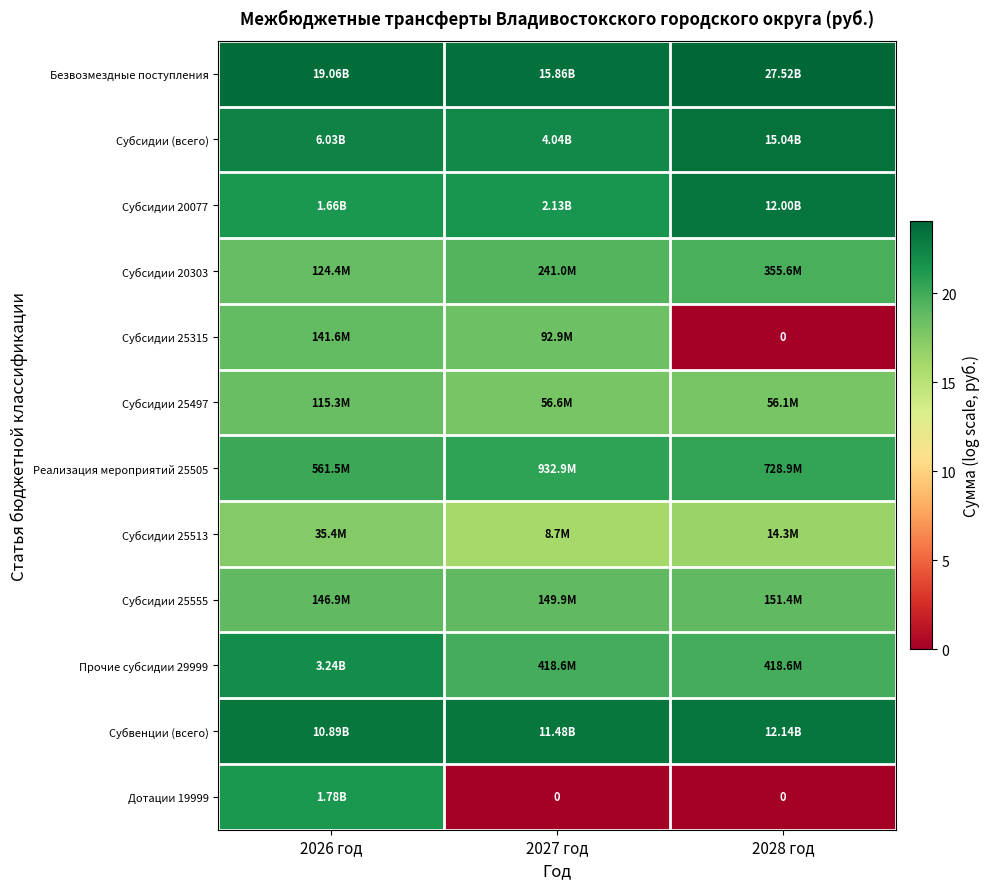

Is it true that Субвенции (всего) equals 13.9 at 2026 год?

False